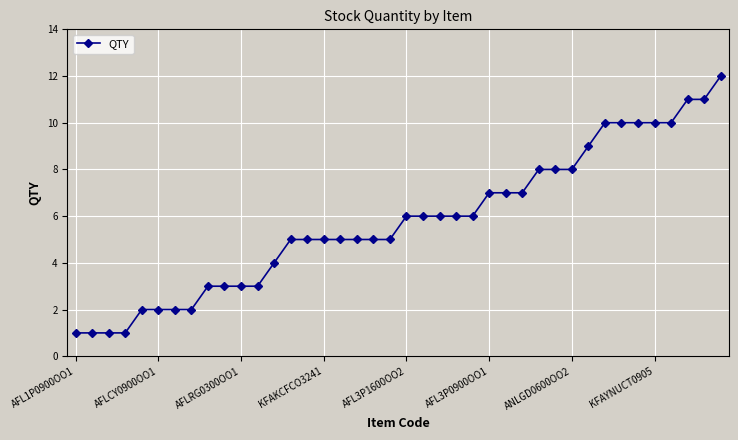

What is the maximum value shown in the chart?

12